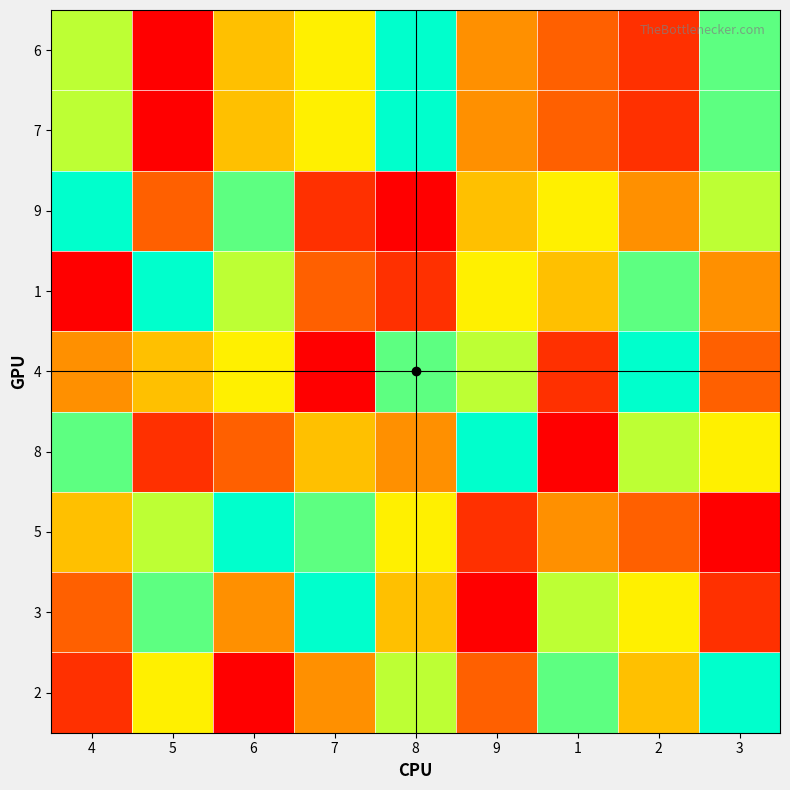

Reading right to left, what are all the values shown in this chart?

6: 3=8	2=2	1=3	9=4	8=9	7=6	6=5	5=1	4=7
7: 3=8	2=2	1=3	9=4	8=9	7=6	6=5	5=1	4=7
9: 3=7	2=4	1=6	9=5	8=1	7=2	6=8	5=3	4=9
1: 3=4	2=8	1=5	9=6	8=2	7=3	6=7	5=9	4=1
4: 3=3	2=9	1=2	9=7	8=8	7=1	6=6	5=5	4=4
8: 3=6	2=7	1=1	9=9	8=4	7=5	6=3	5=2	4=8
5: 3=1	2=3	1=4	9=2	8=6	7=8	6=9	5=7	4=5
3: 3=2	2=6	1=7	9=1	8=5	7=9	6=4	5=8	4=3
2: 3=9	2=5	1=8	9=3	8=7	7=4	6=1	5=6	4=2